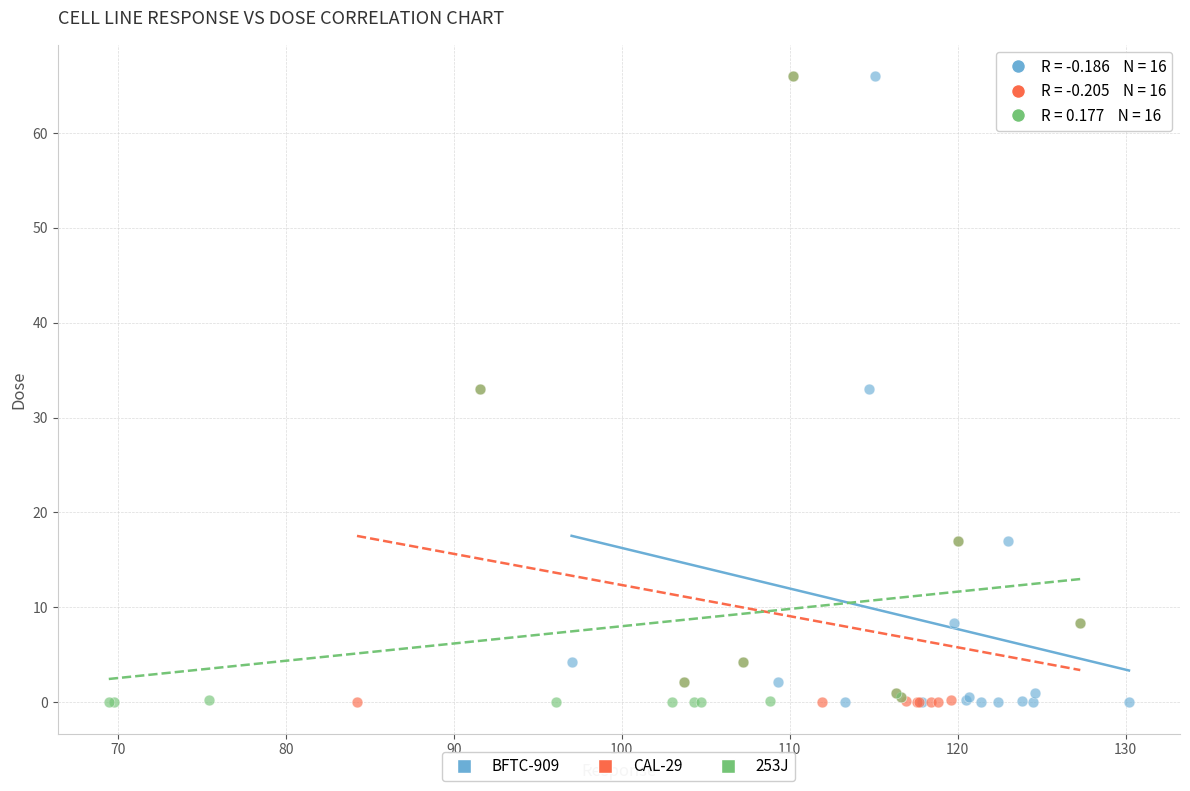

What are all the series names shown in the legend?

BFTC-909, CAL-29, 253J